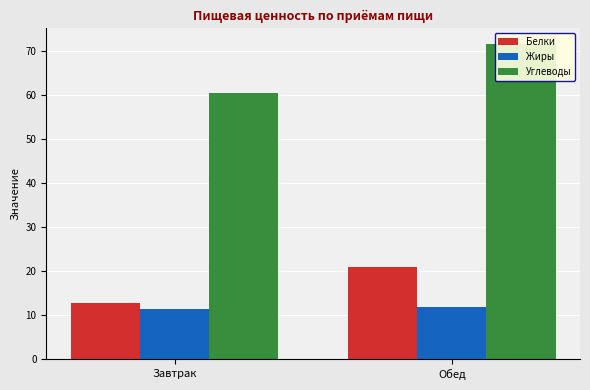

What is the greatest value displayed?

71.5